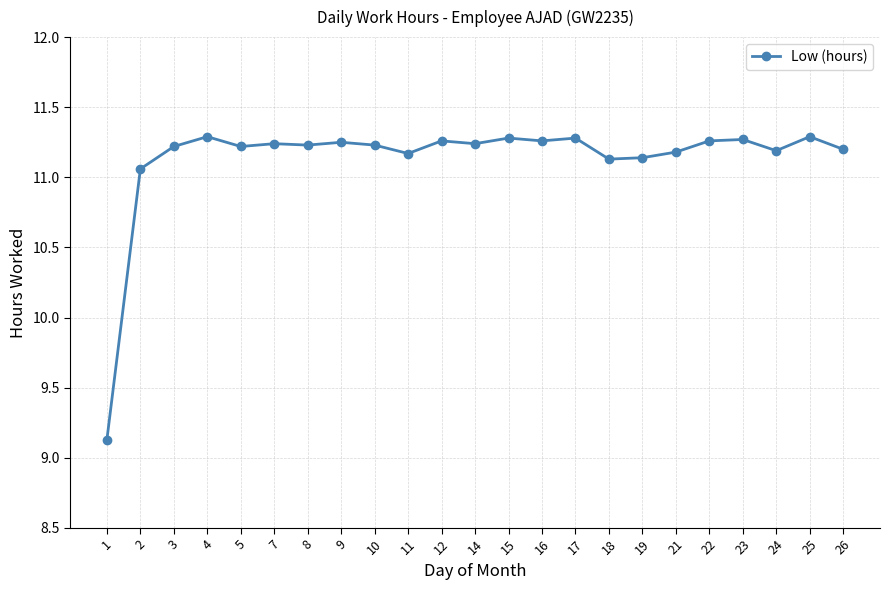

What is the change in value from 2 to 25?

+0.2